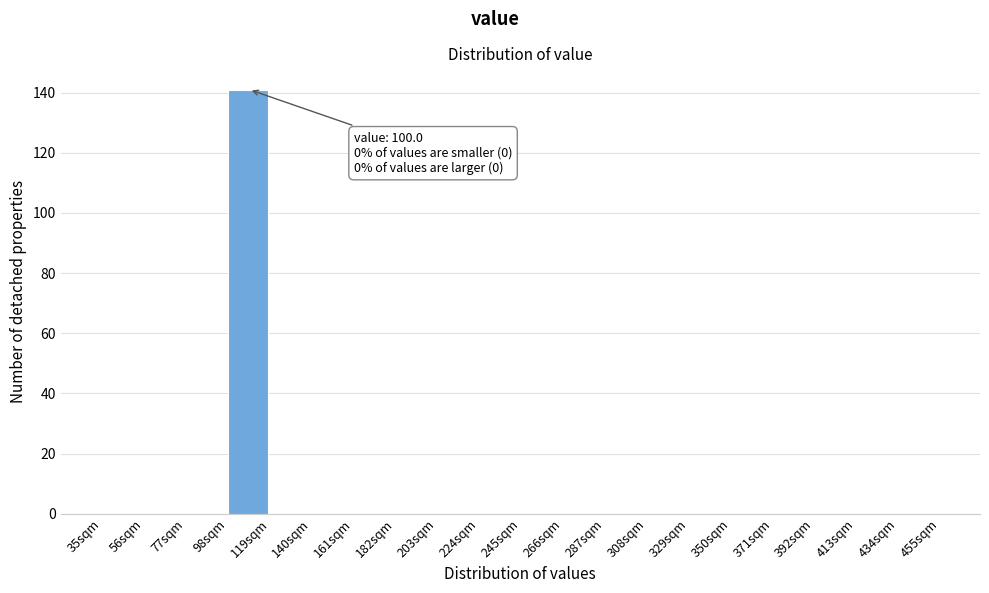

Over which range of the x-axis is the bar tallest?

98 to 119